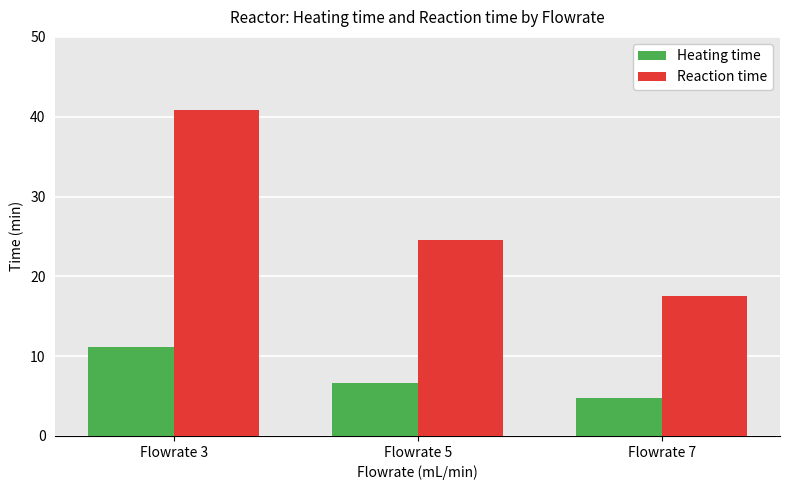

How many distinct data groups are displayed?

2